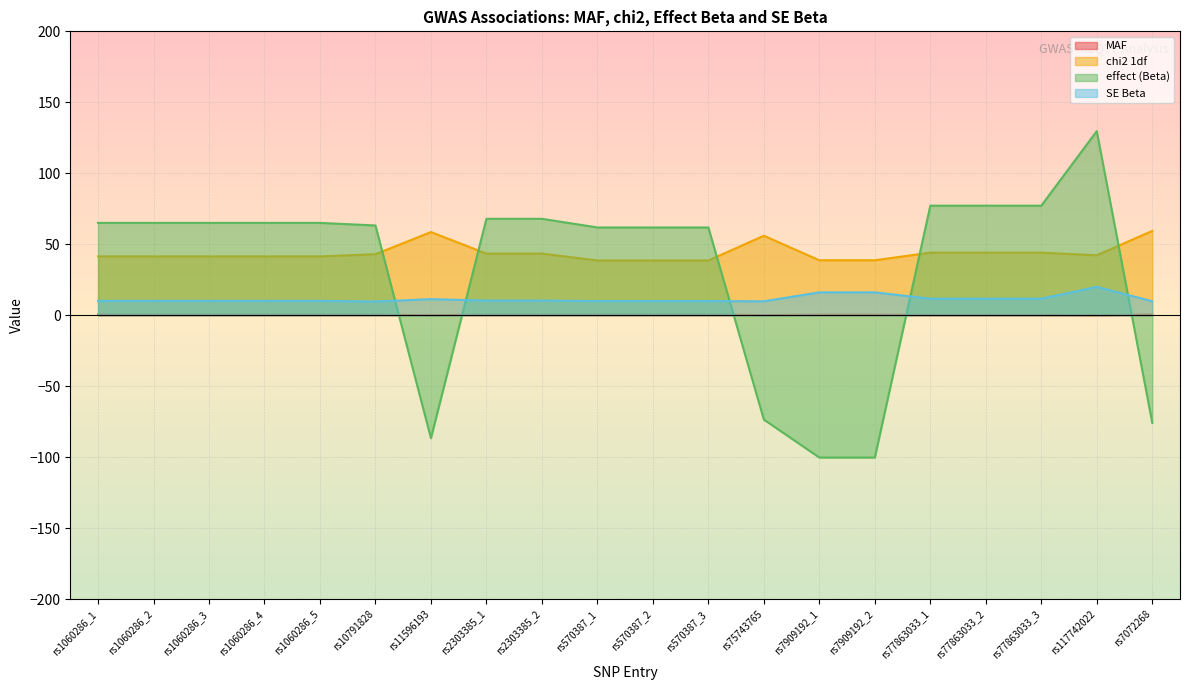

How many categories are shown in the chart?

20